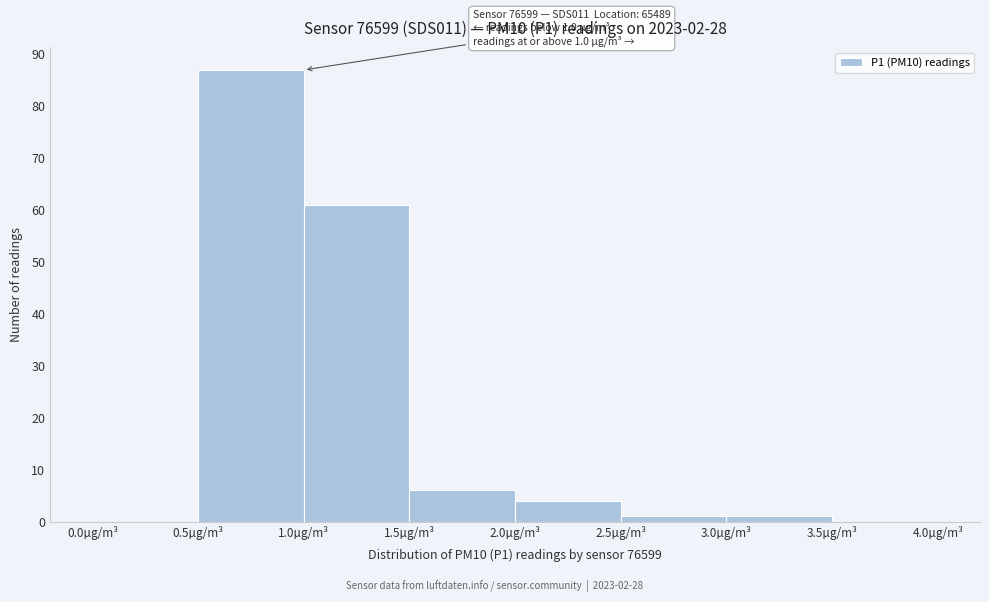

Over which range of the x-axis is the bar tallest?

0.5 to 1.0